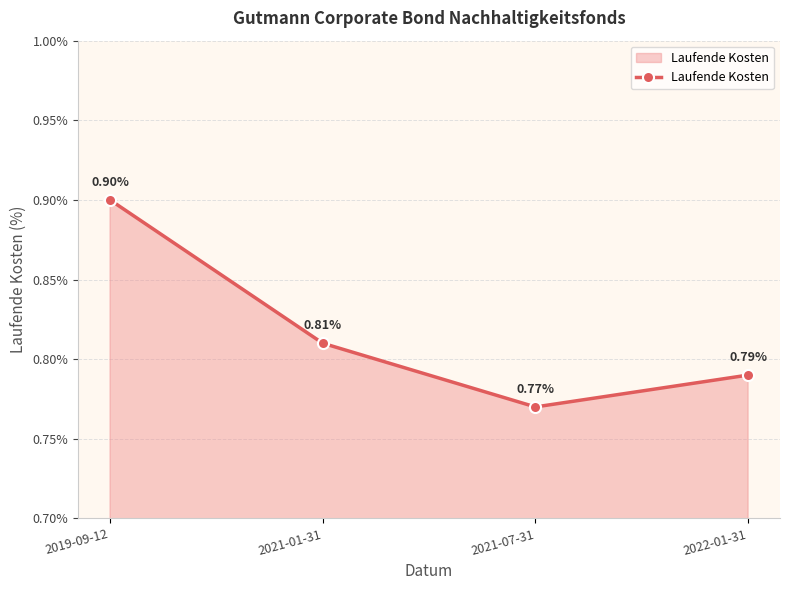

Which category has the lowest value across all series?

2021-07-31